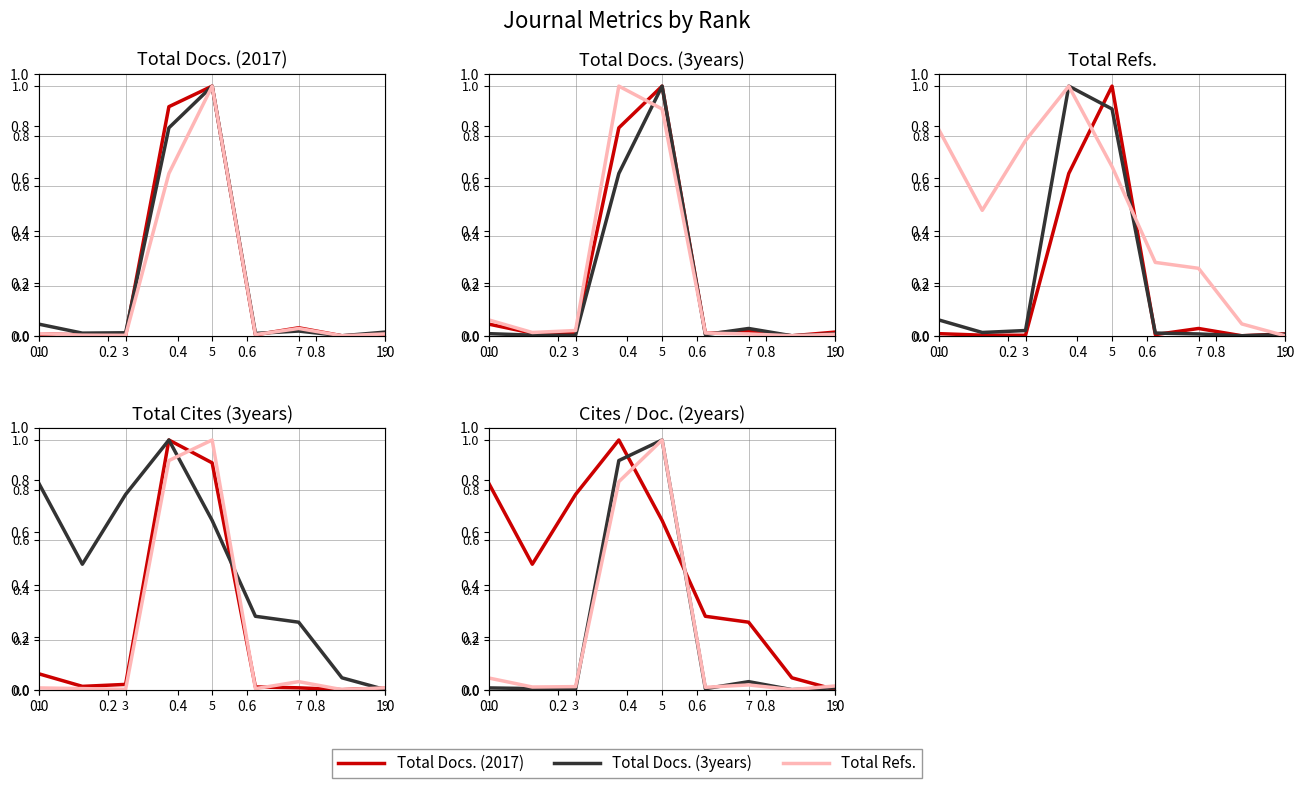

What is the label of the 2nd point from the left?

0.2